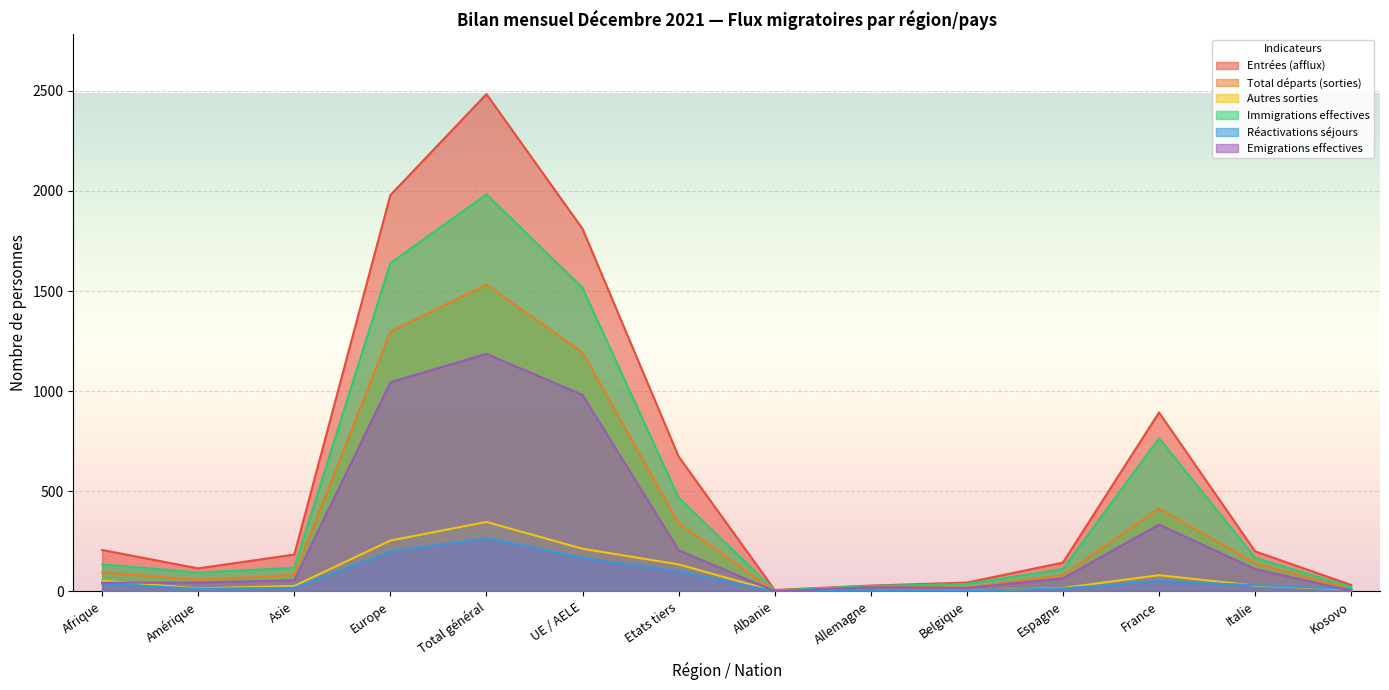

What is the difference between the maximum and minimum values in the Immigrations effectives series?

1979